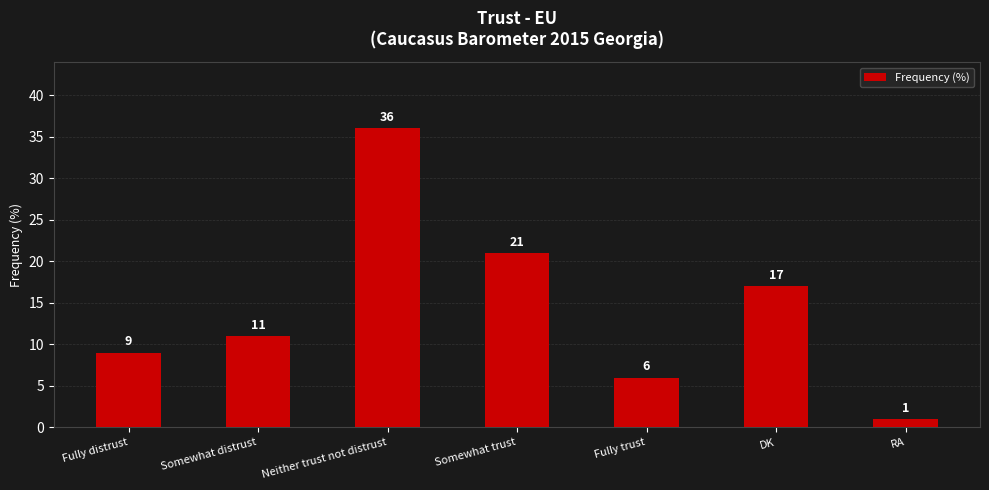

What position from the right is Neither trust not distrust?

5